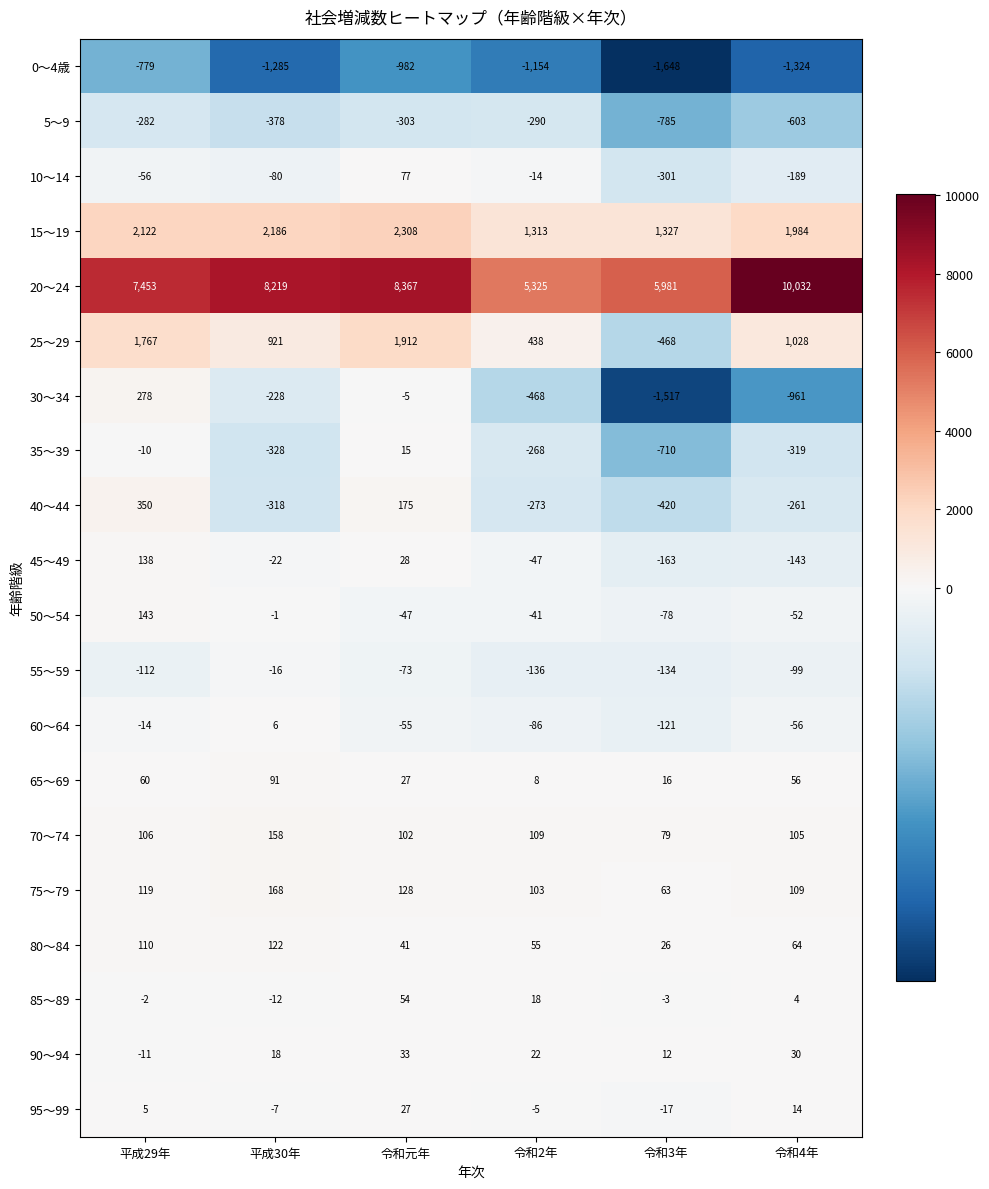

What is the total value across all series at 令和2年?

4609